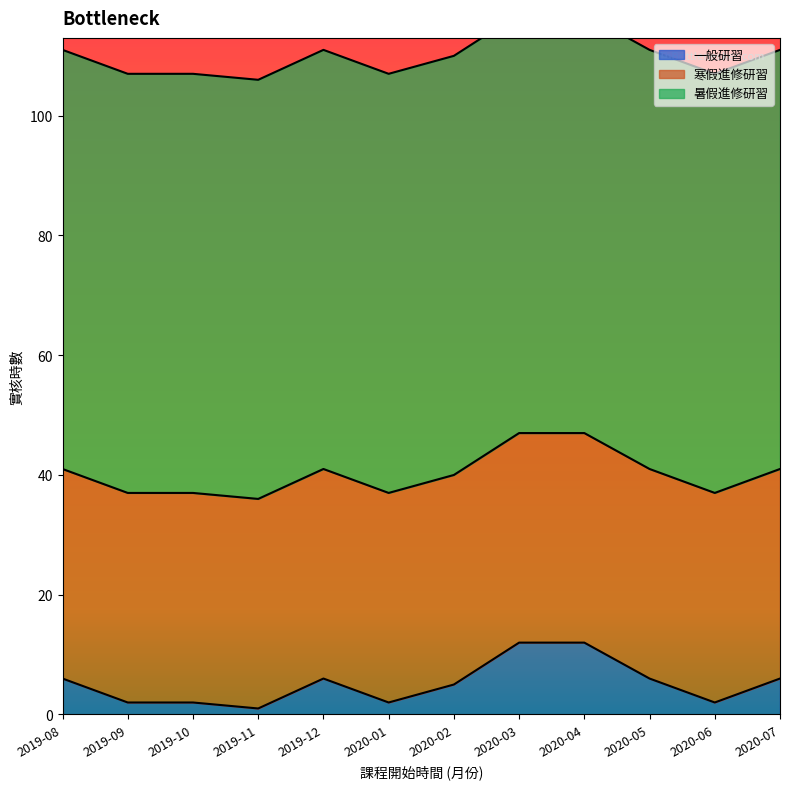

At which label is 一般研習 closest to 6?

2019-08